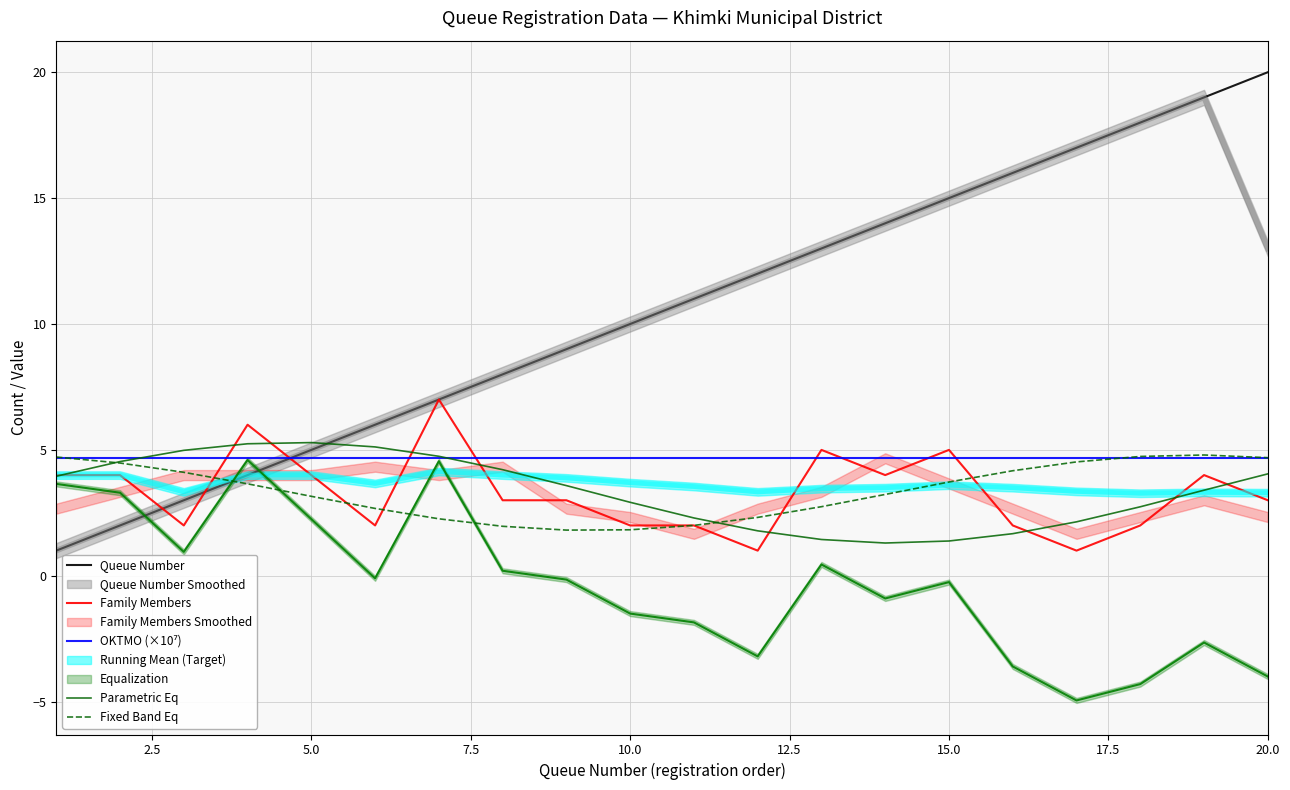

How many intersections are there between Fixed Band Eq and Family Members?

6